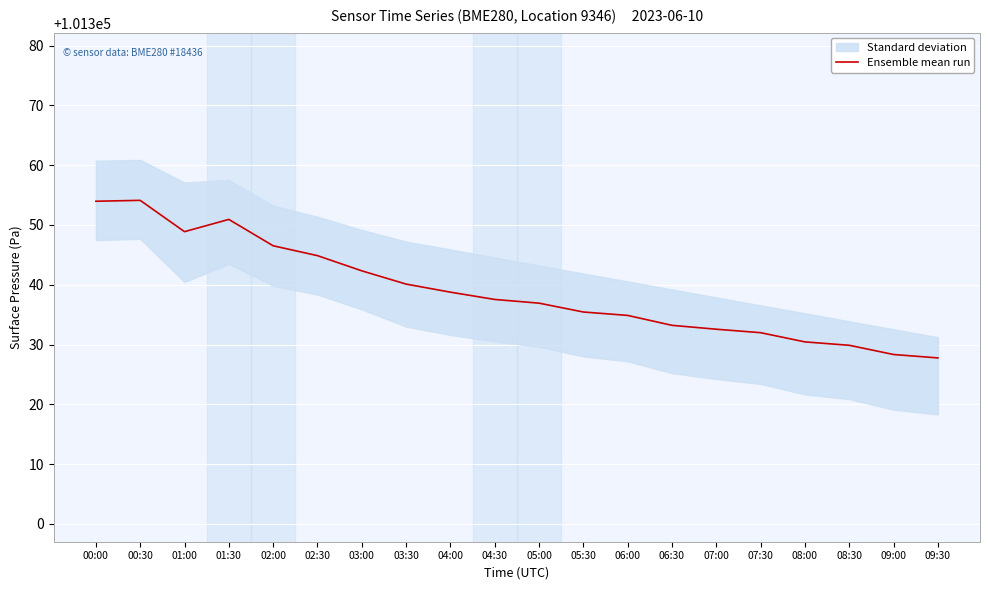

The value at 01:00 is 101348.9. True or false?

True